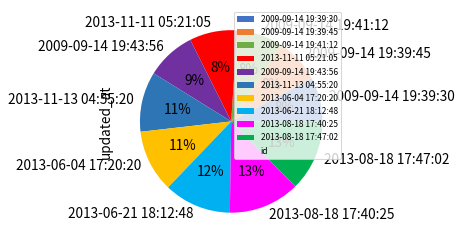

To the nearest percent, what portion does 2009-09-14 19:43:56 represent?

9%